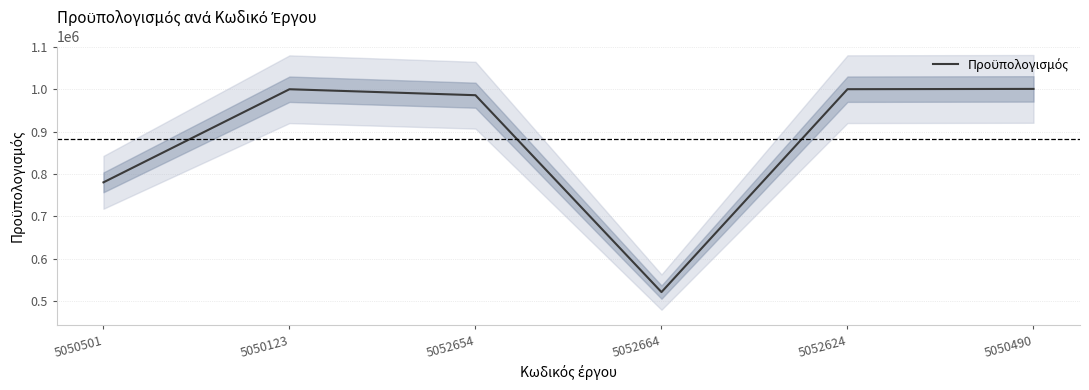

Rank the categories by value from highest to lowest.

5050490, 5052624, 5050123, 5052654, 5050501, 5052664